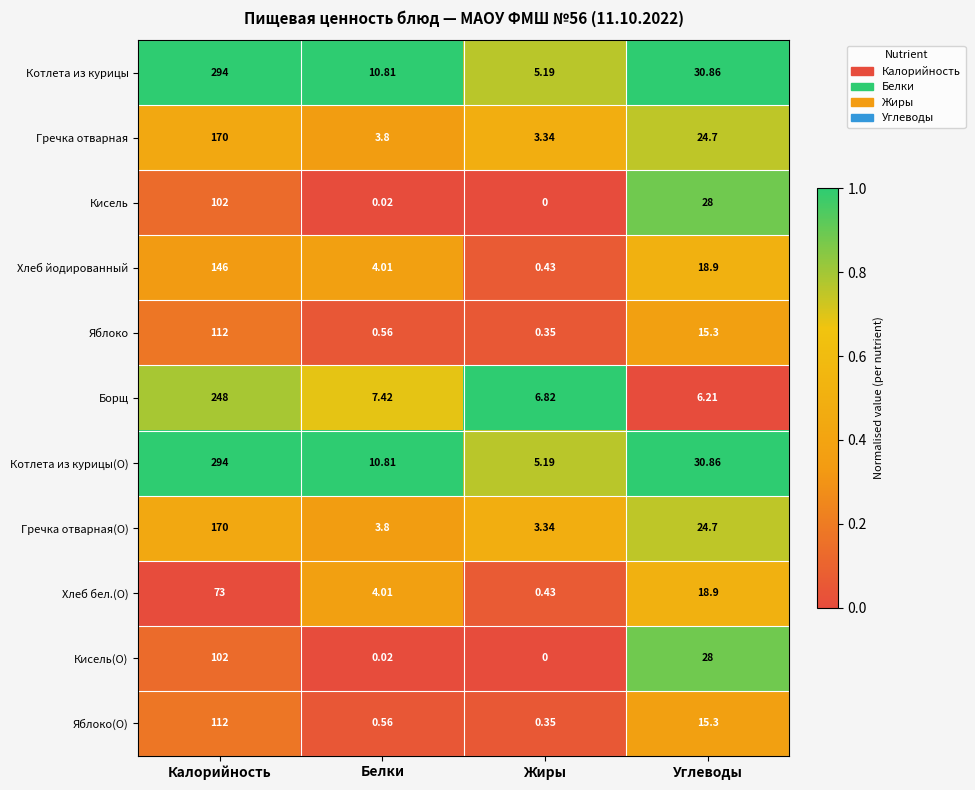

Which category has the highest value across all series?

Калорийность